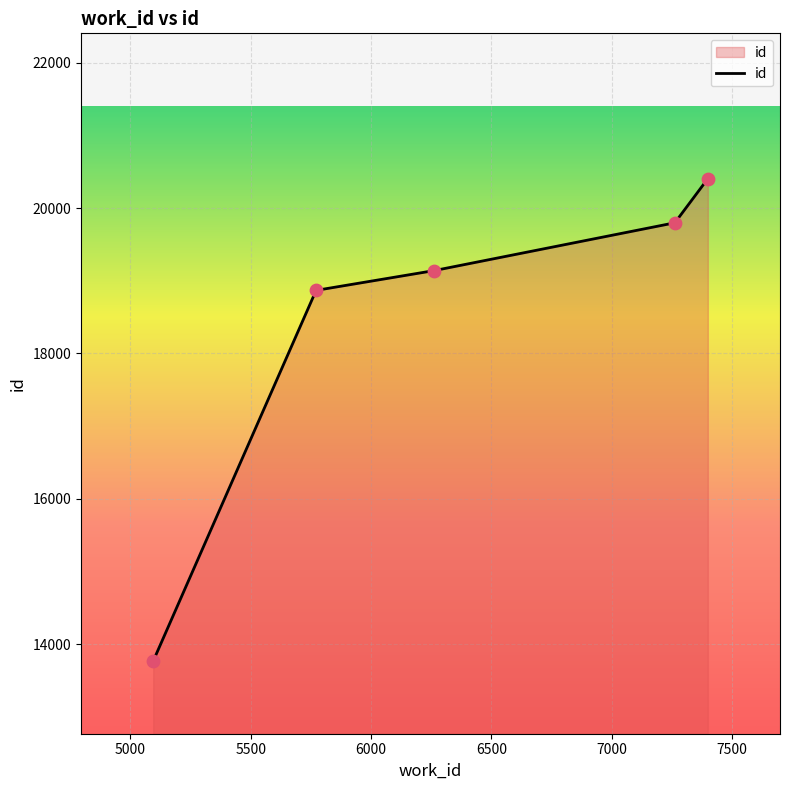

What is the minimum value shown in the chart?

13766